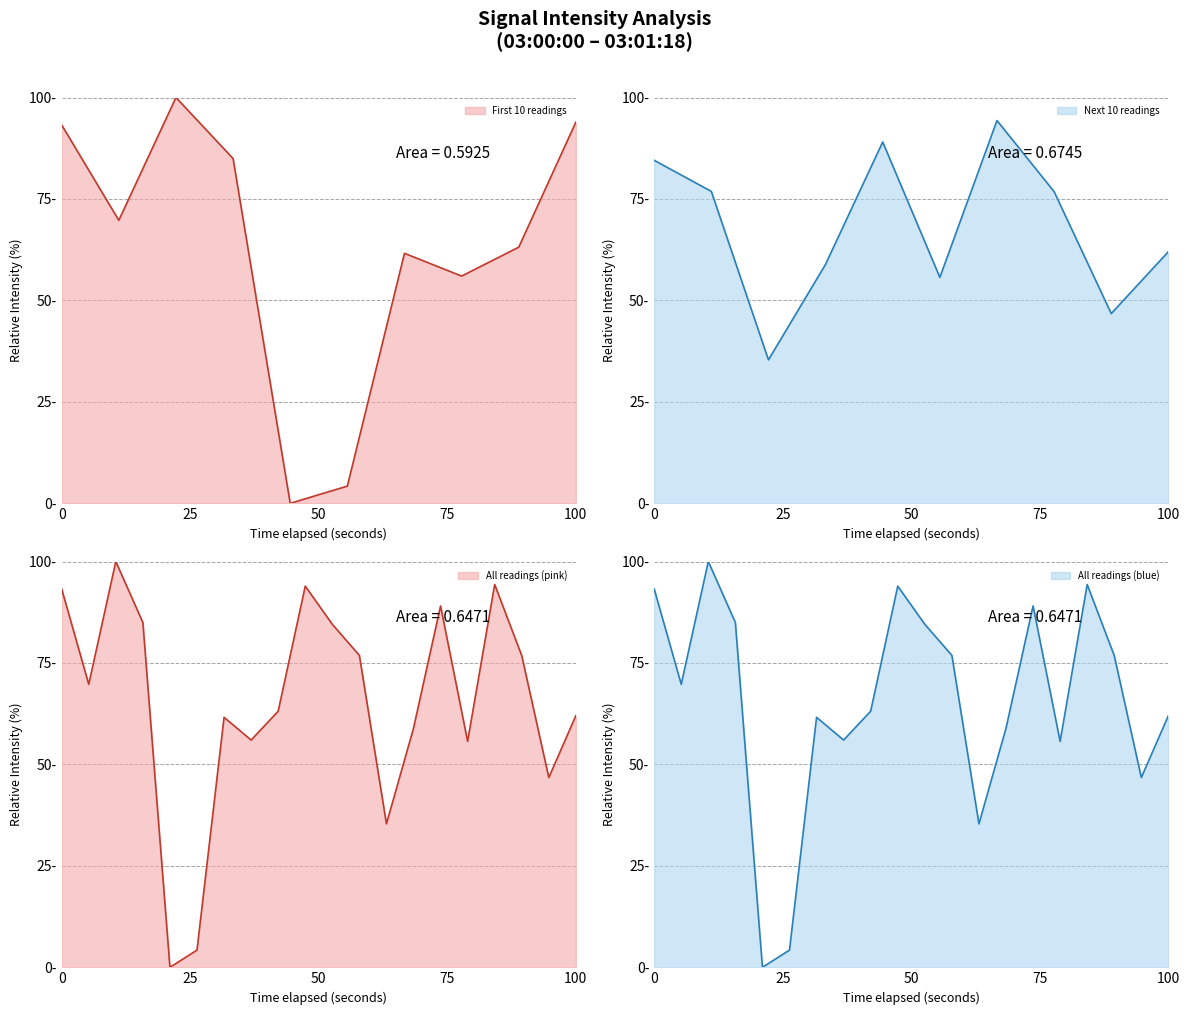

List the labels in order of value, smallest first.

8, 10, 24, 36, 30, 14, 26, 12, 38, 16, 2, 34, 22, 20, 6, 28, 0, 18, 32, 4